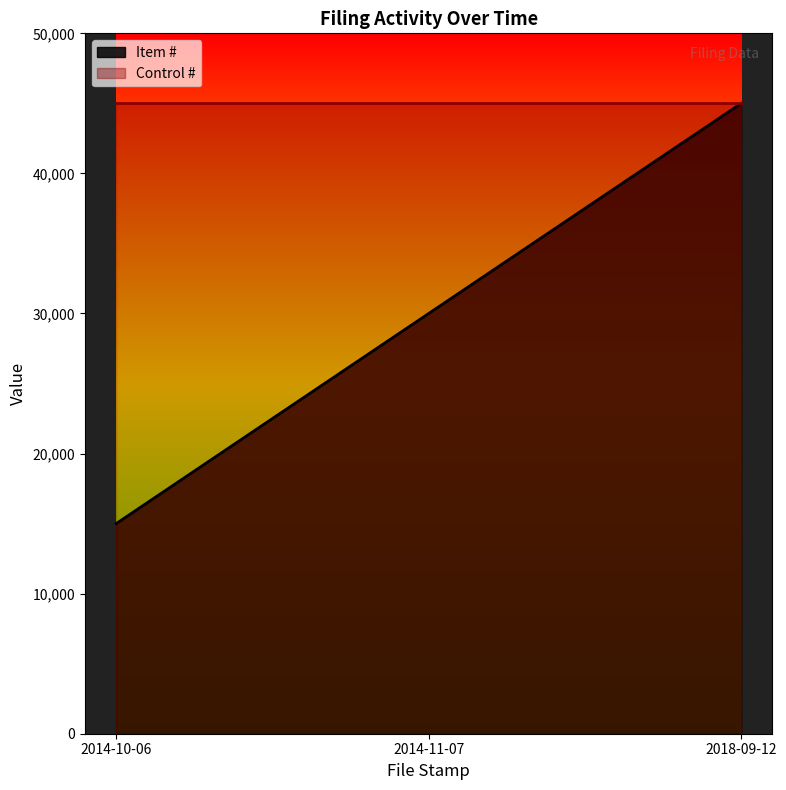

How many data points are less than 30000?

1